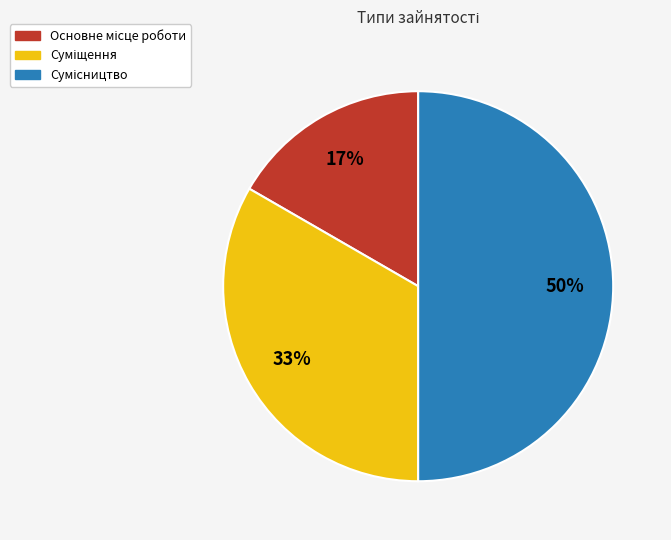

To the nearest percent, what is the average slice percentage?

33%